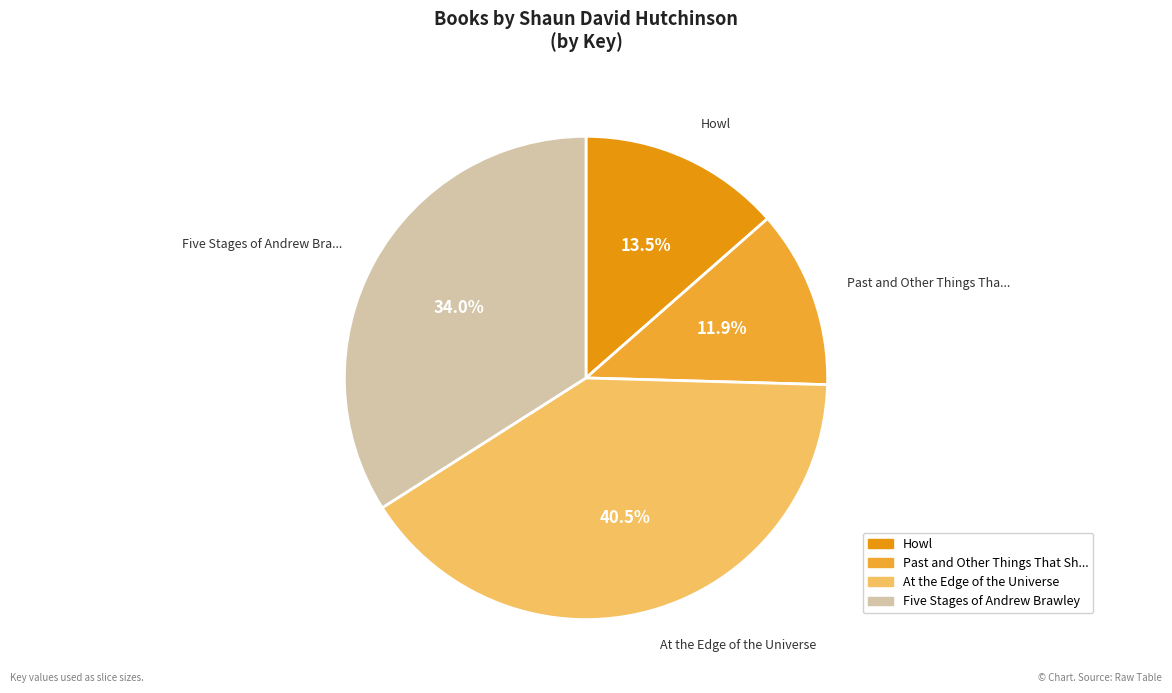

To the nearest percent, what is the difference between the largest and smallest slice percentages?

29%